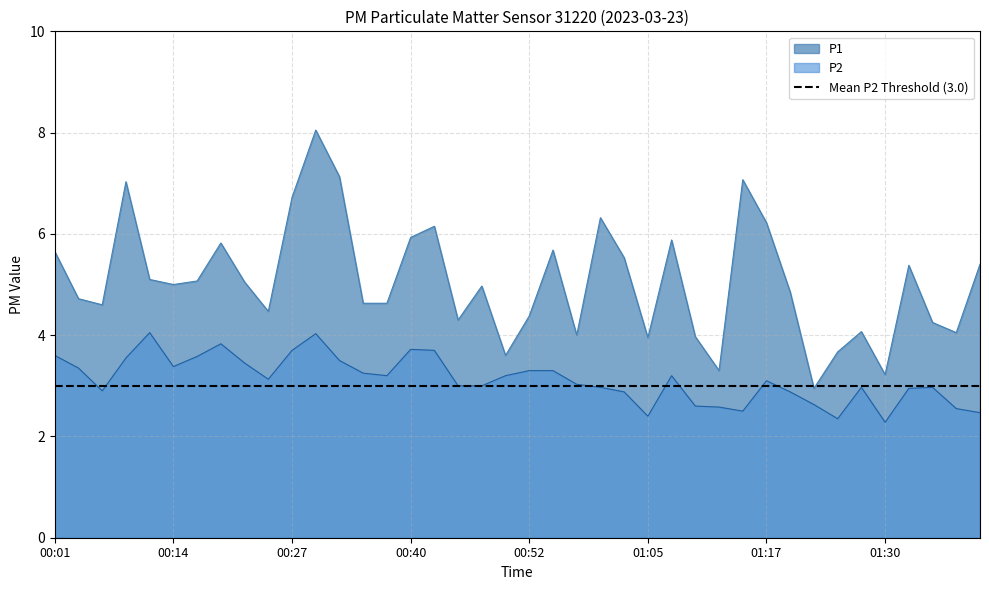

How many values in the P1 series exceed 5?

19